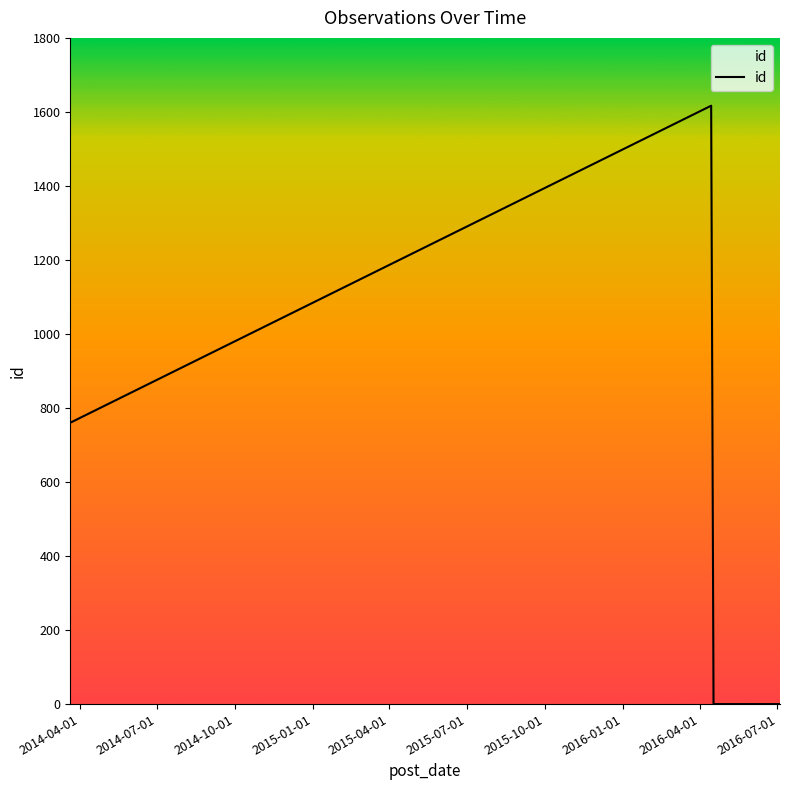

What is the average value?

1073.6